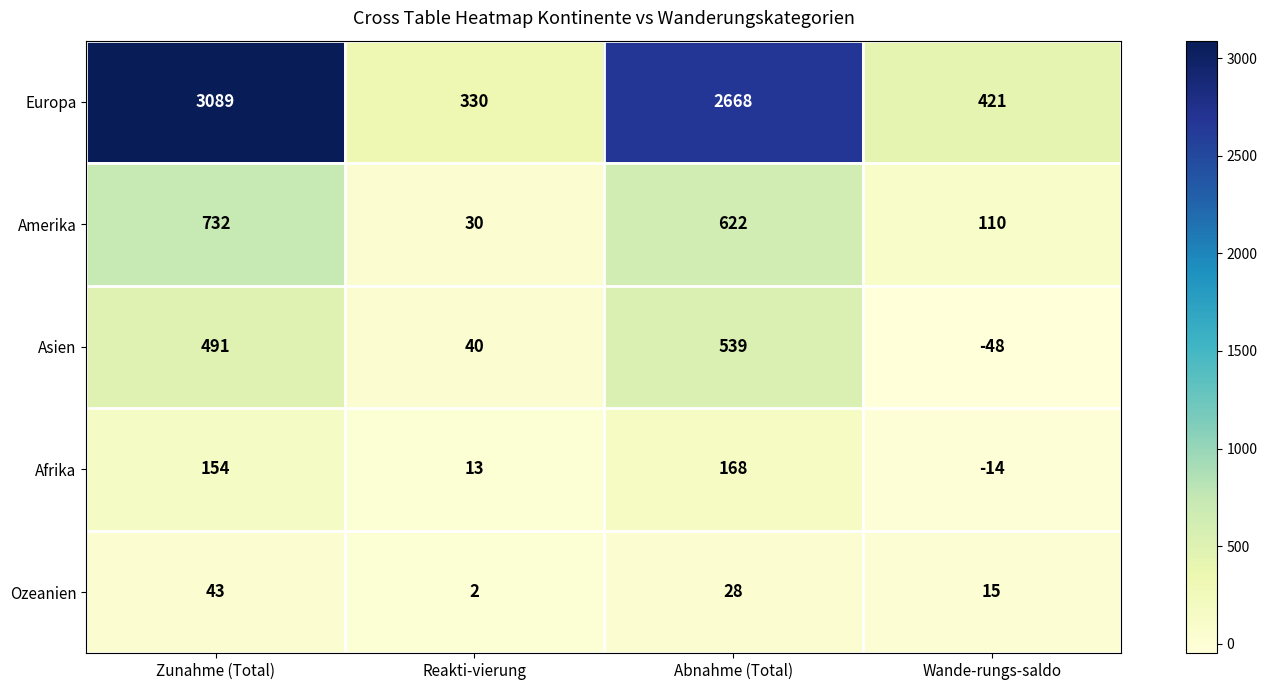

At which category is the sum across all series the highest?

Zunahme (Total)